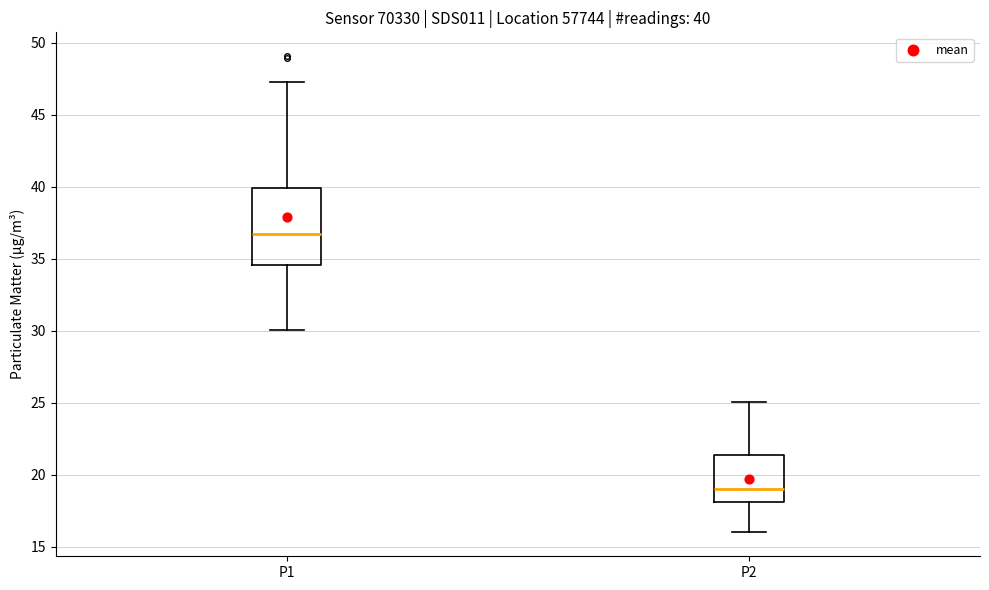

Which box is the tallest, from its lower edge to its upper edge?

P1